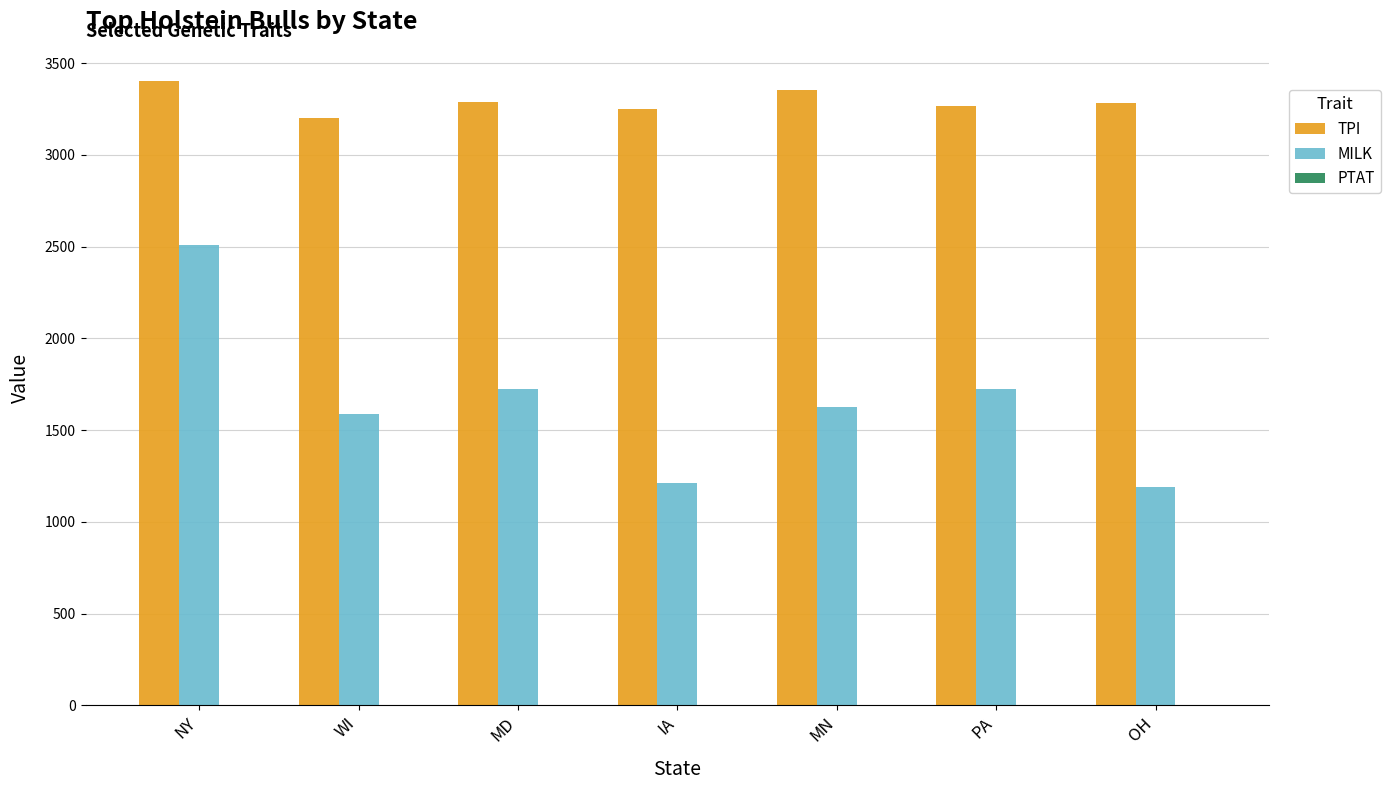

What is the greatest value displayed?

3403.0